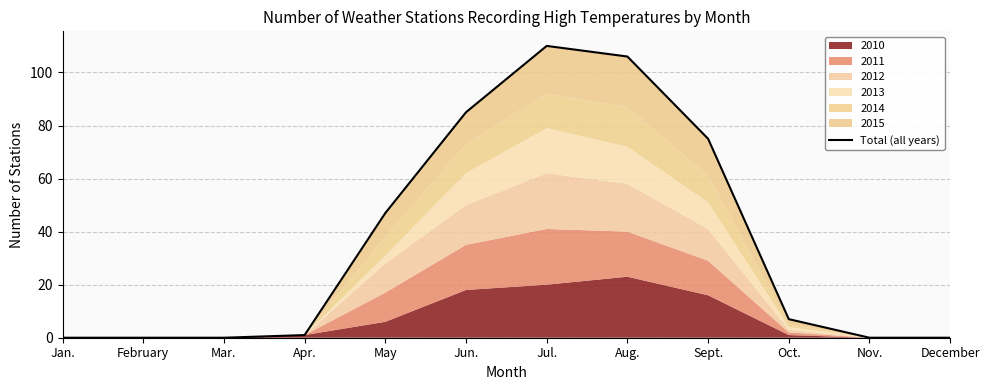

True or false: there are more than 0 points higher than both neighbors.

True